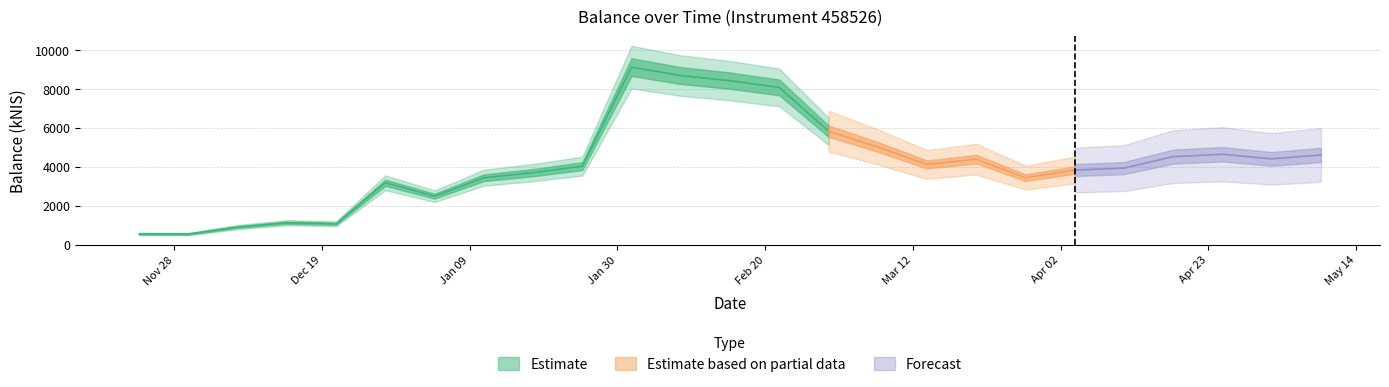

At which category does the data reach its first local peak?

2023-12-14